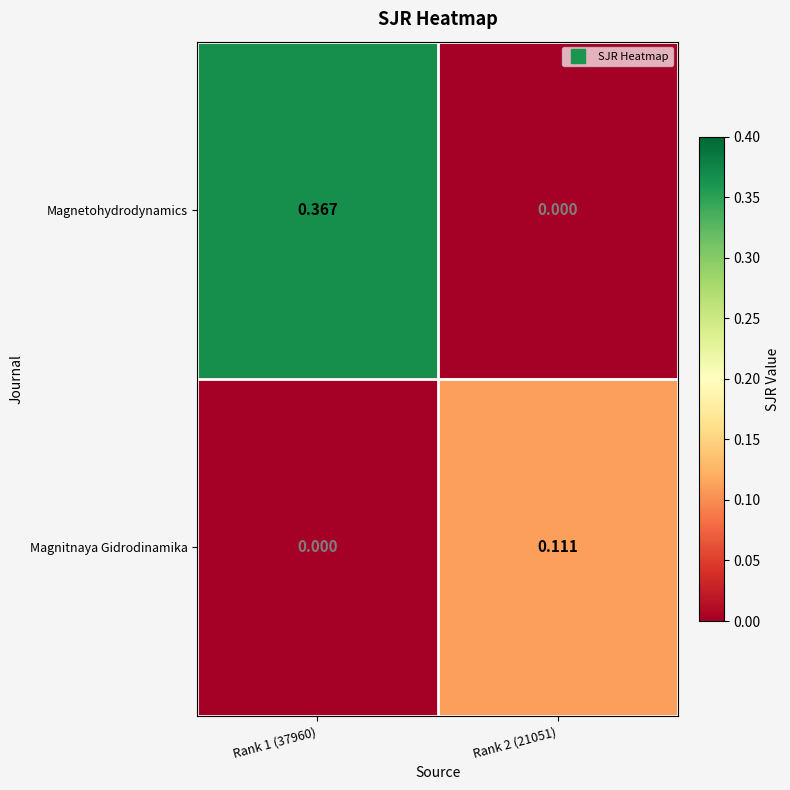

Rank the series by their maximum value, from highest to lowest.

Magnetohydrodynamics, Magnitnaya Gidrodinamika